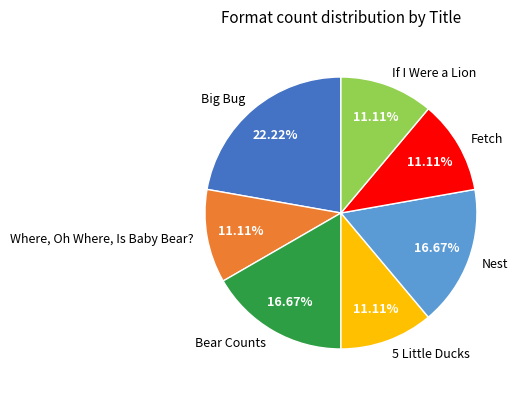

How many segments does this pie chart have?

7